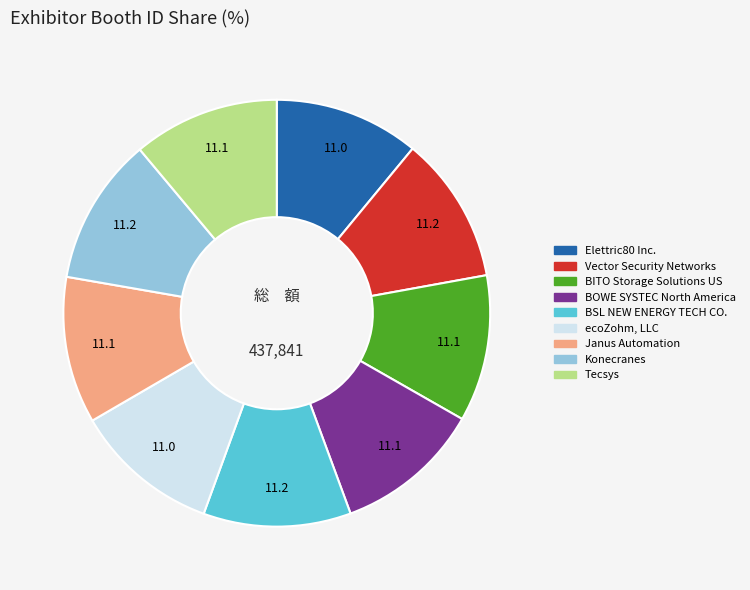

Is there any slice that represents more than half of the pie?

No